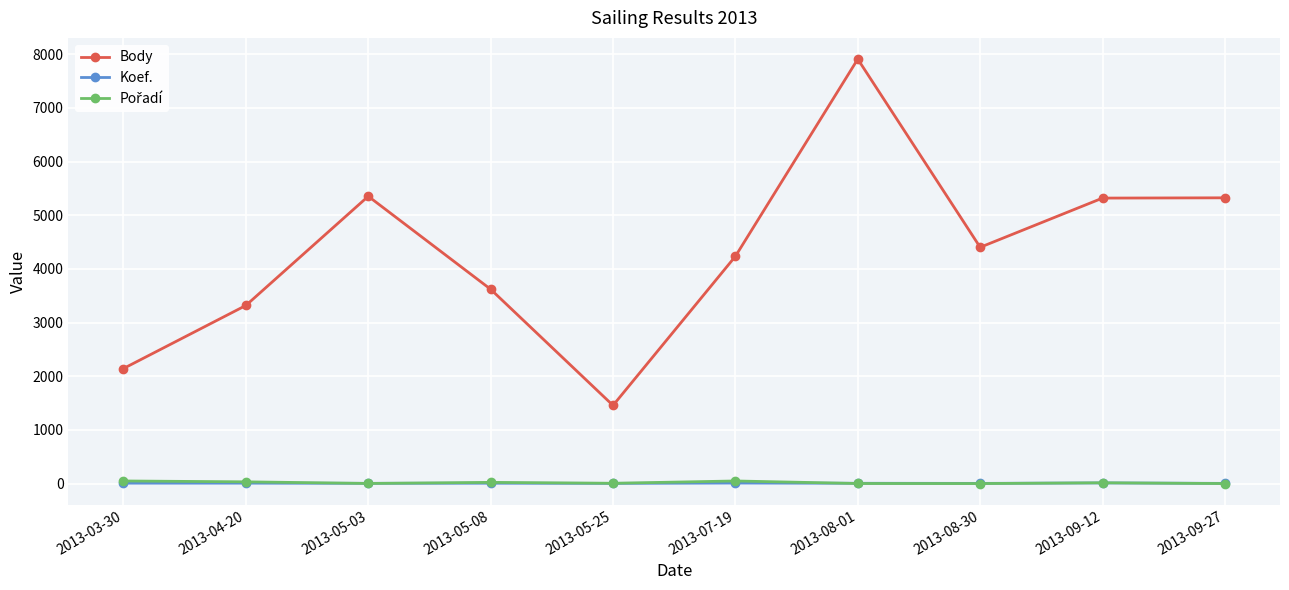

The Body series shows 6408 at 2013-08-30. True or false?

False